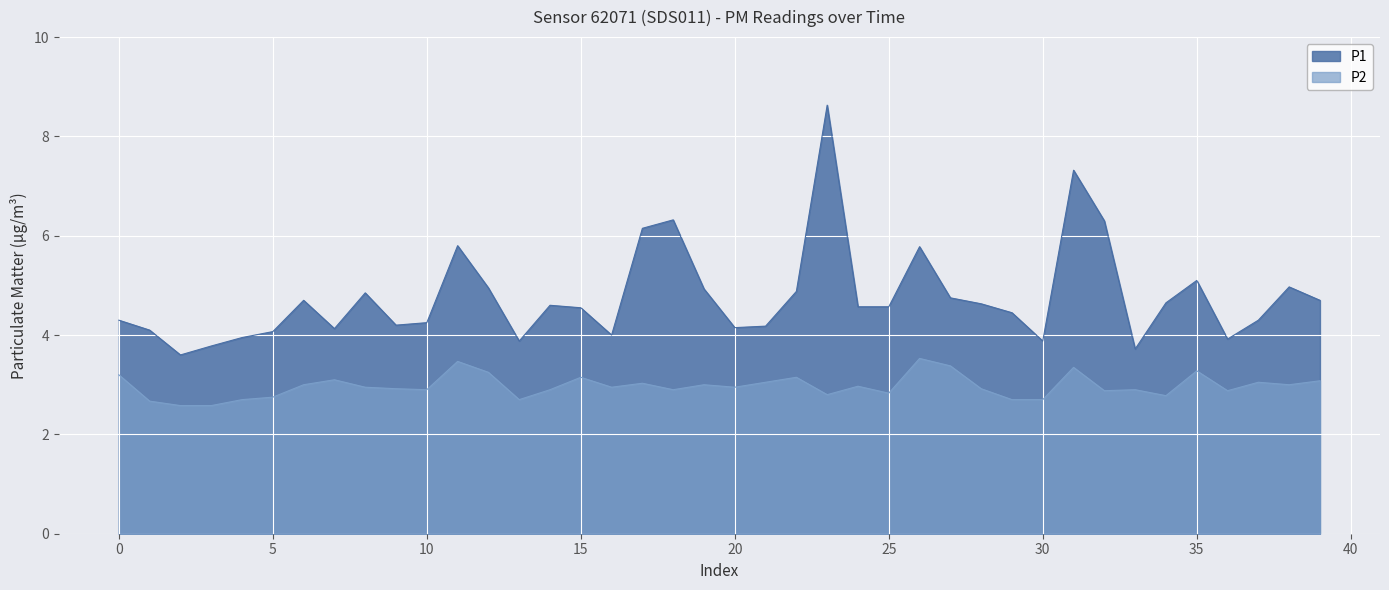

What is the difference between the second highest and second lowest values in the P1 series?

3.6